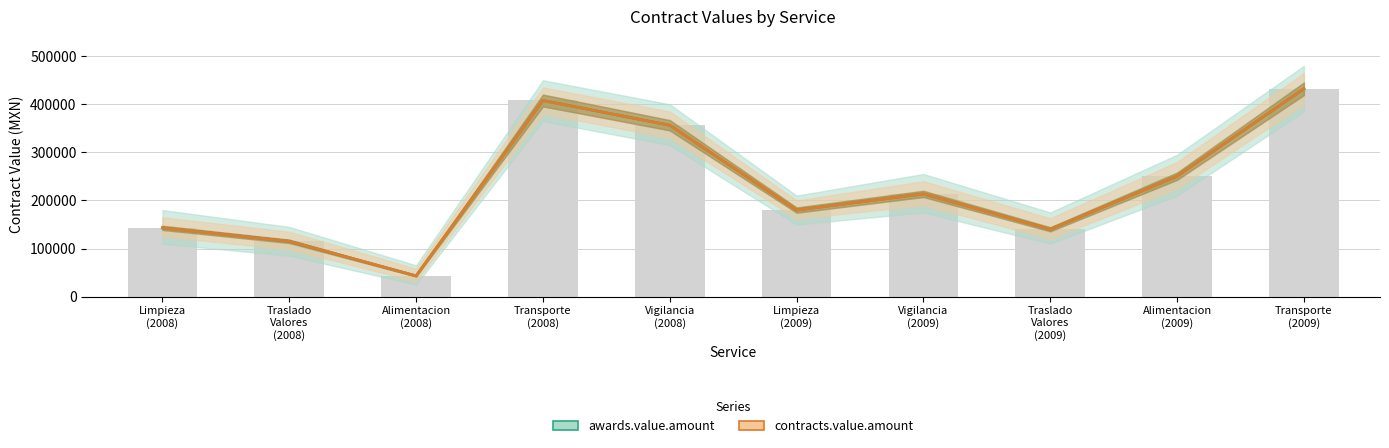

Does the chart contain any negative values?

No